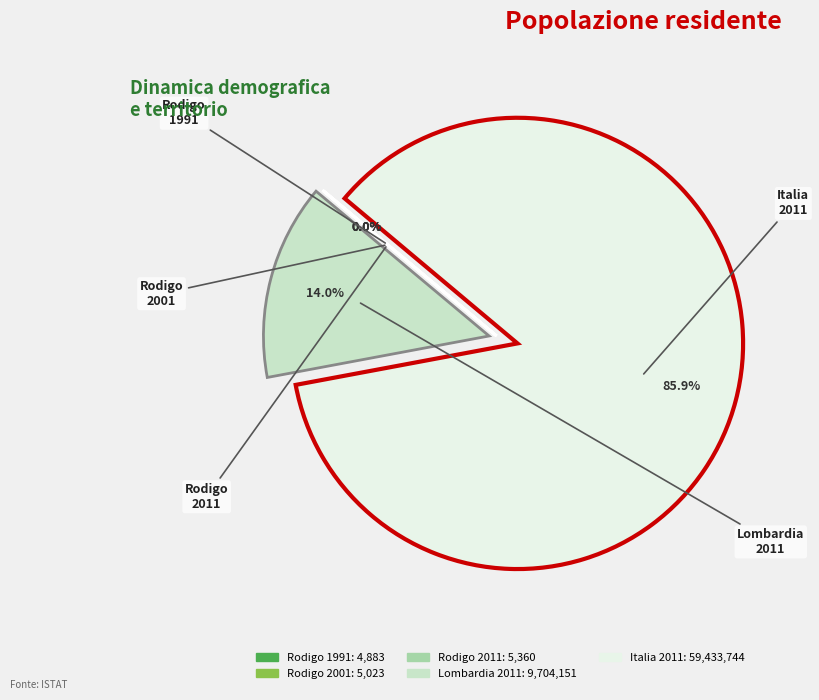

What is the majority slice?

Italia 2011